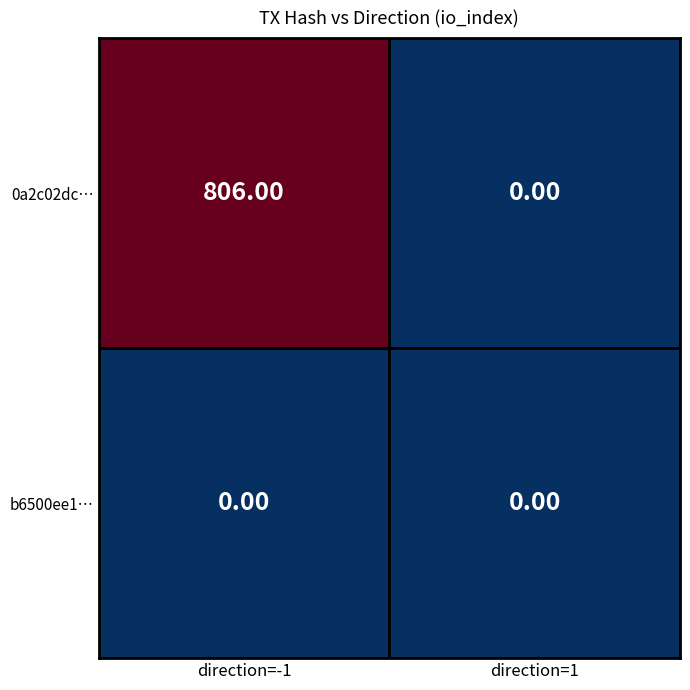

Which series has the largest range (max minus min)?

0a2c02dc…